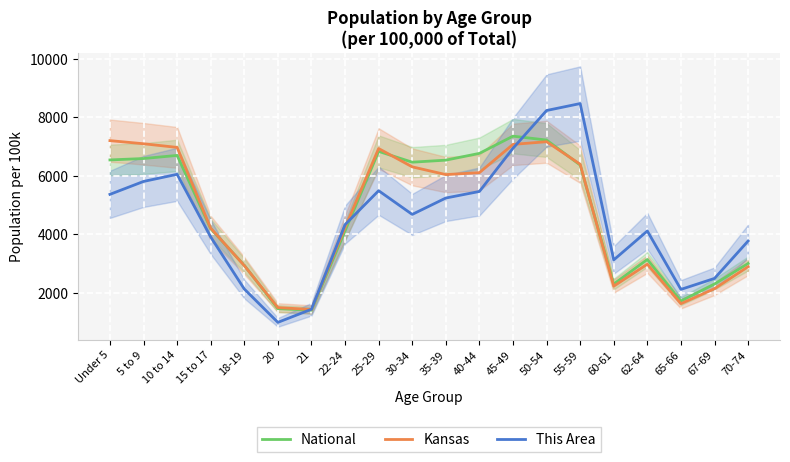

True or false: This Area has a value of 942.6 at 18-19.

False